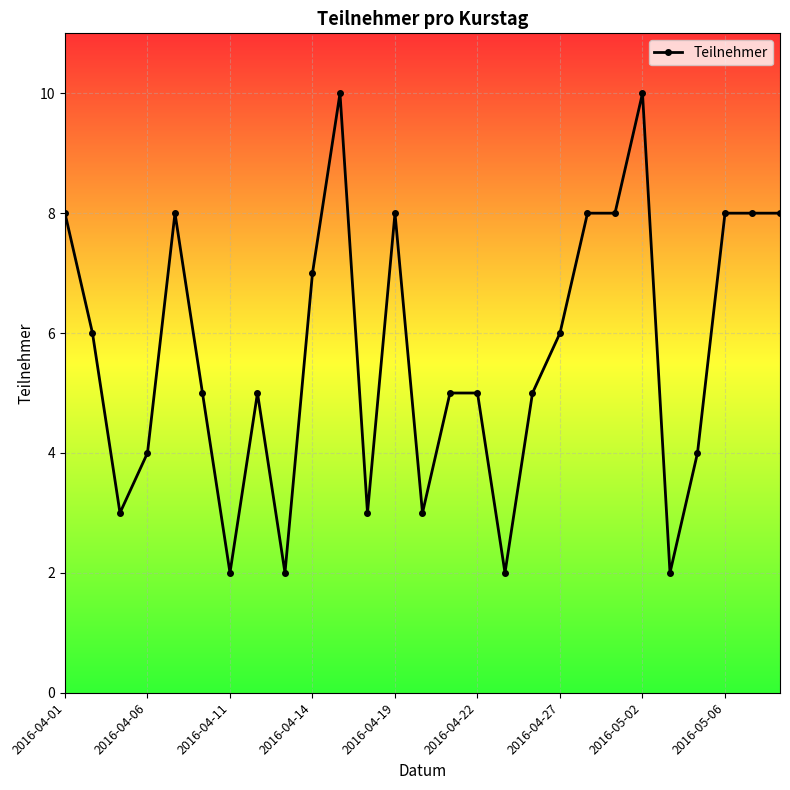

What is the difference between the second highest and second lowest values?

8